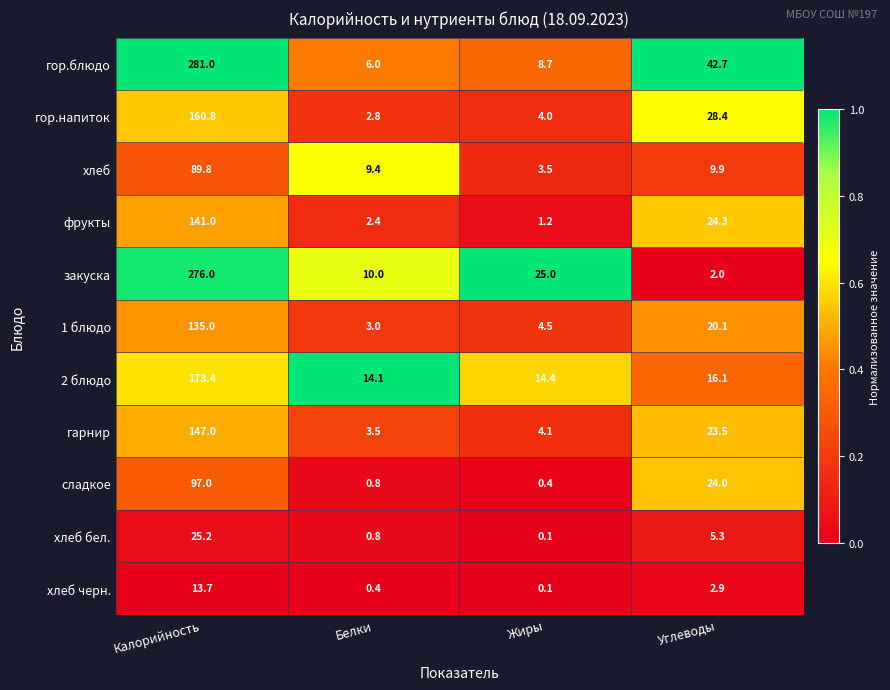

Which series has the largest total across all categories?

гор.блюдо